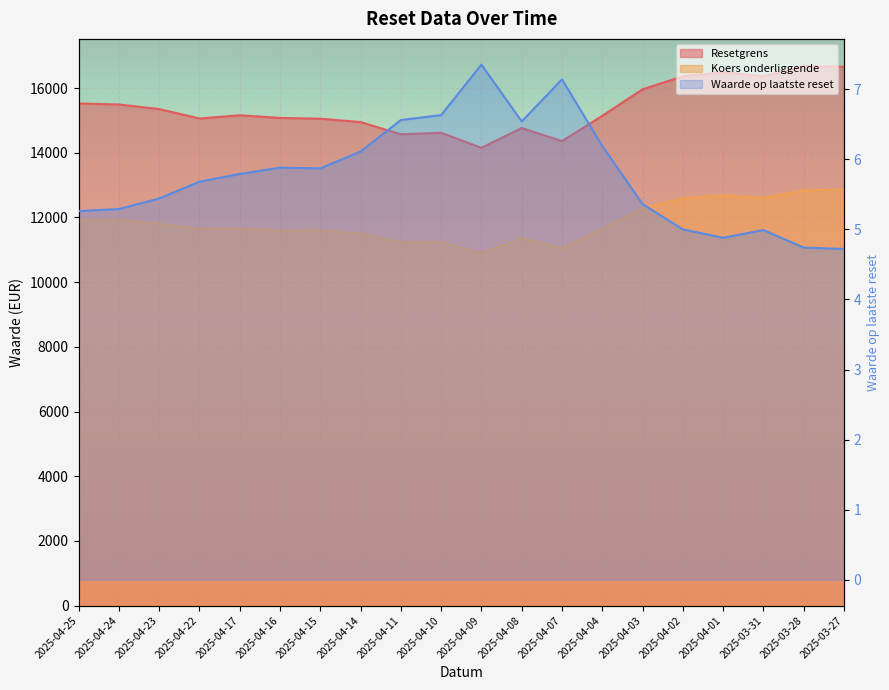

What is the label of the 5th point from the left?

2025-04-17